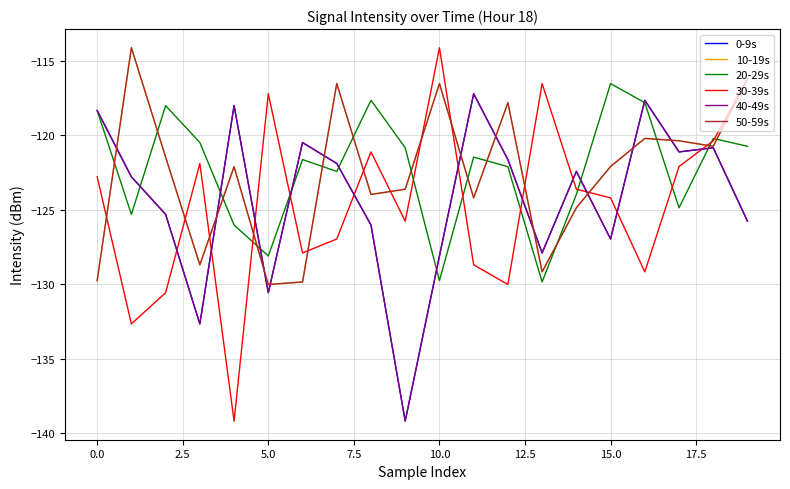

Does the chart have visible grid lines?

Yes